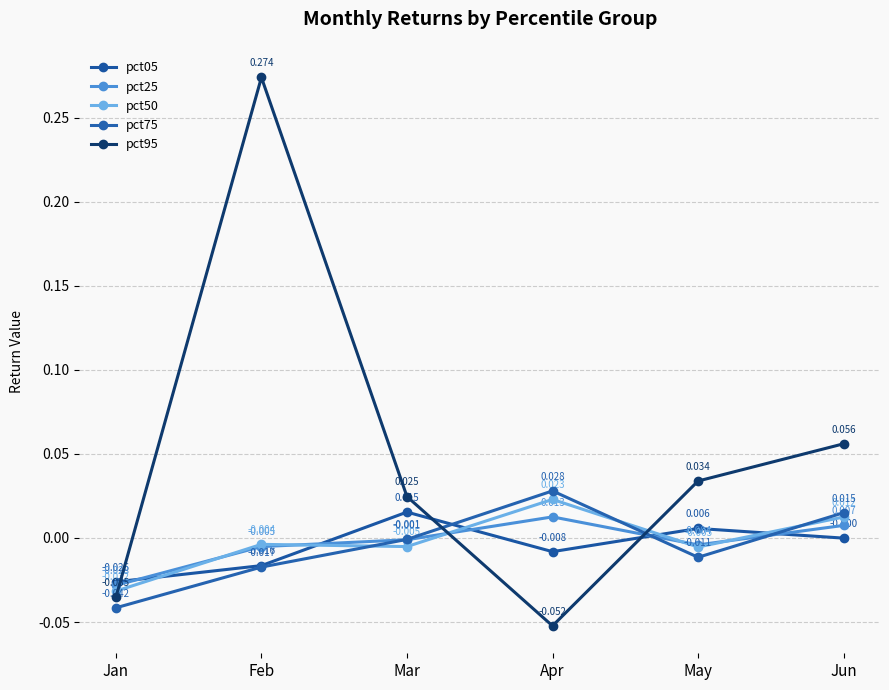

Rank the series by their maximum value, from highest to lowest.

pct95, pct75, pct50, pct05, pct25